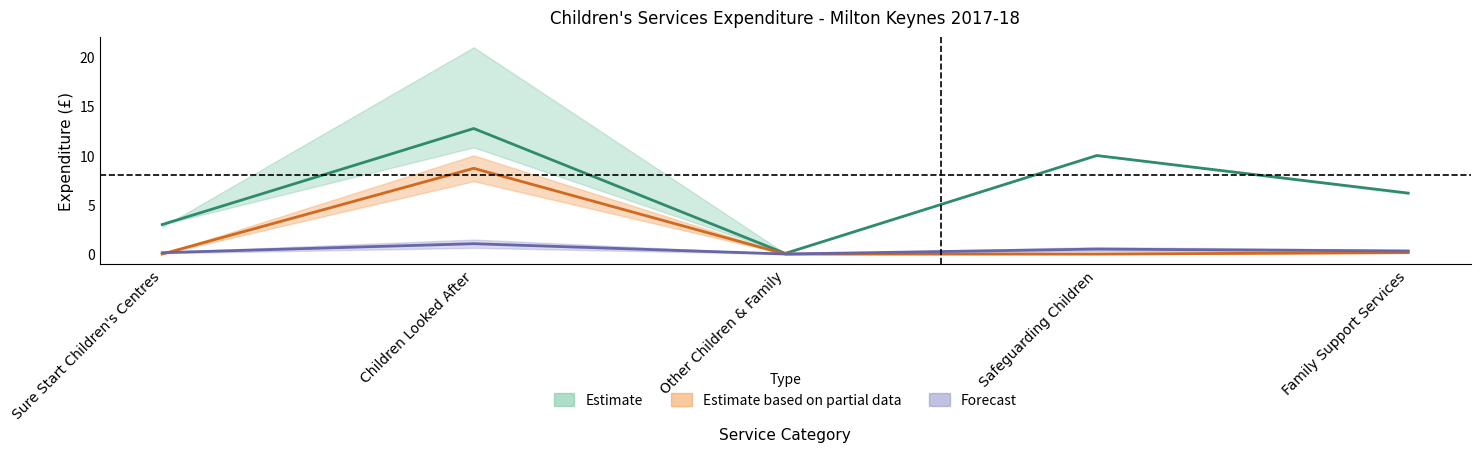

What is the difference between the maximum and second lowest values in the Own Provision series?

9.7